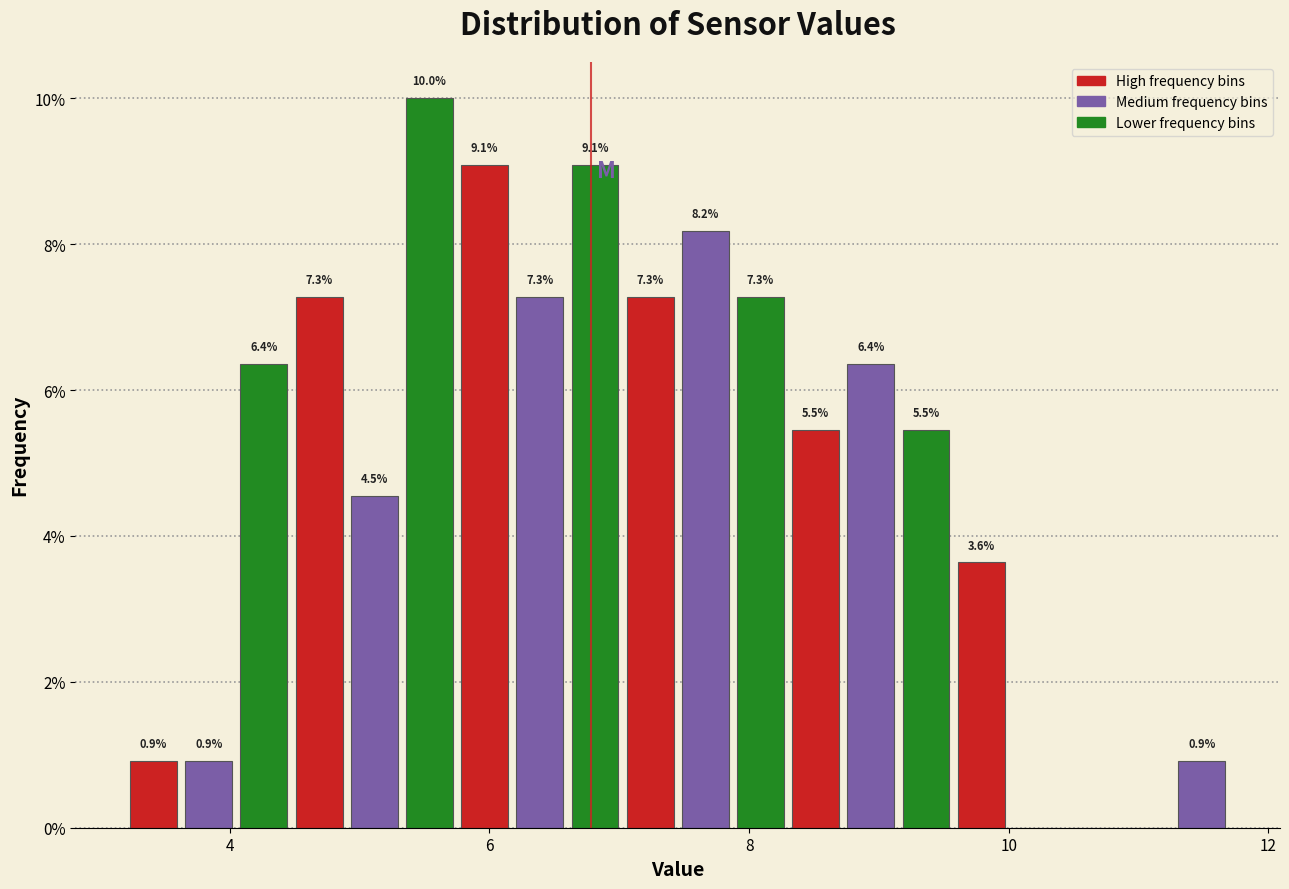

Around what value on the x-axis is the tallest bar? Give the approximate position of its centre, as read against the axis.

5.6